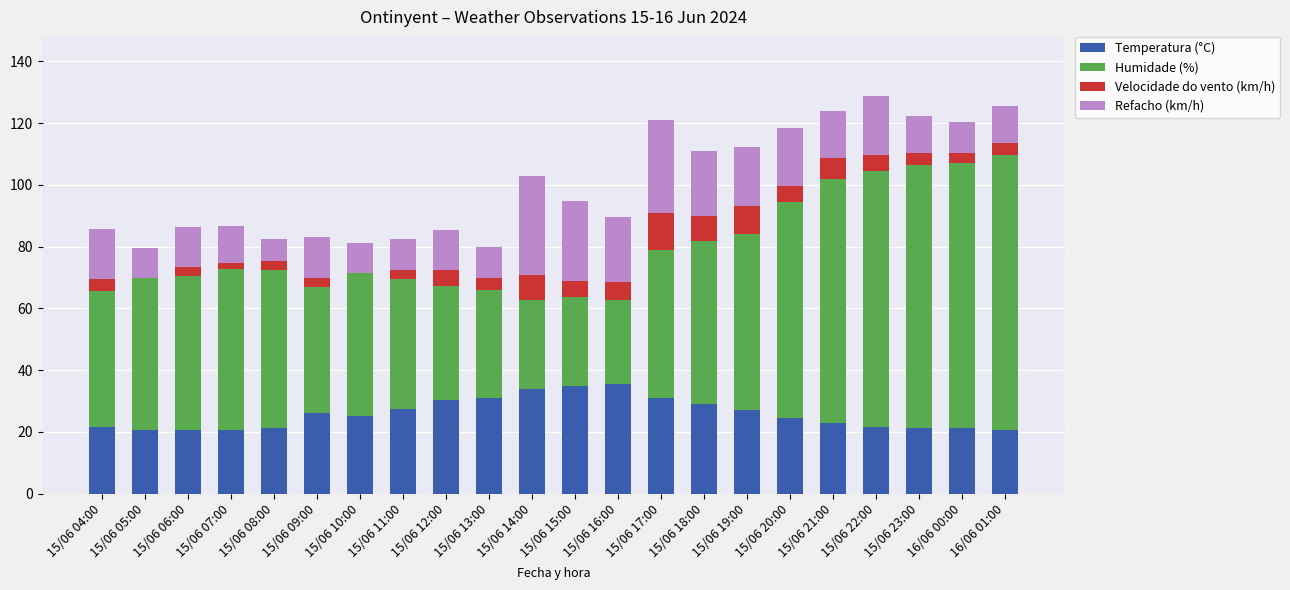

What is the total value across all series at 15/06 14:00?

102.8